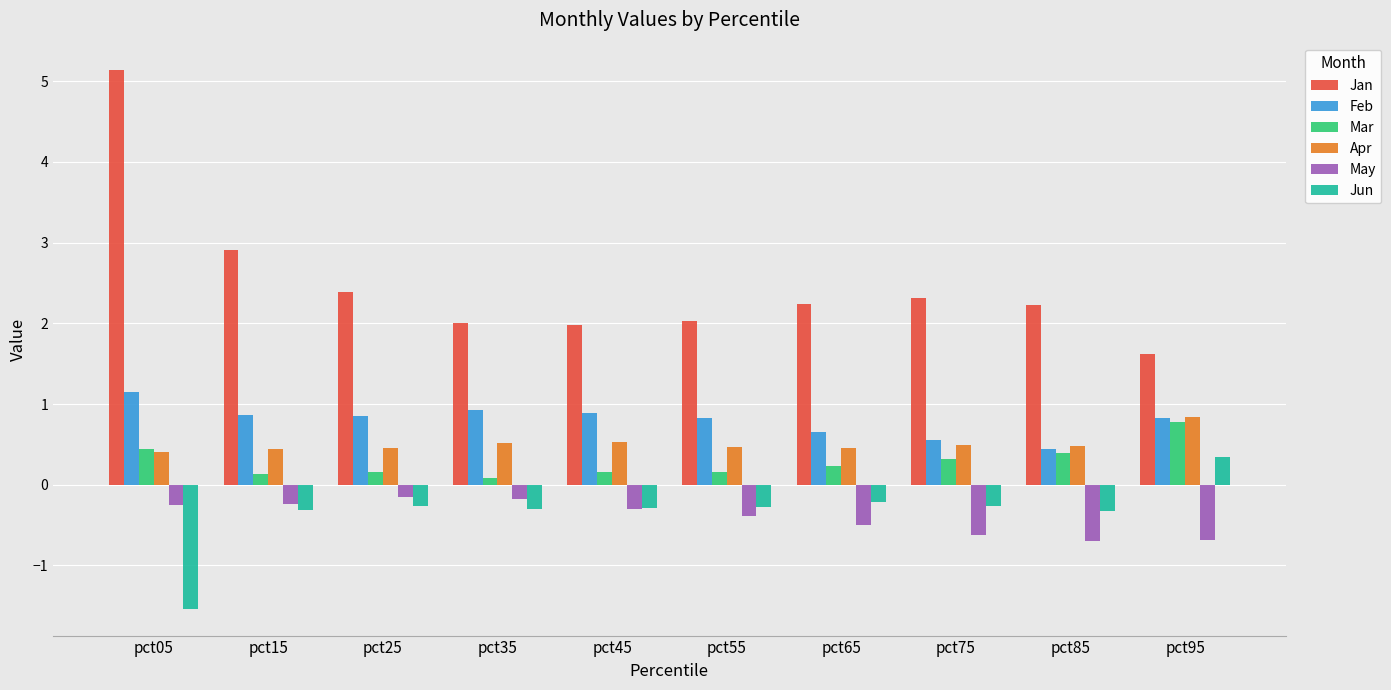

Does the chart contain stacked bars?

No